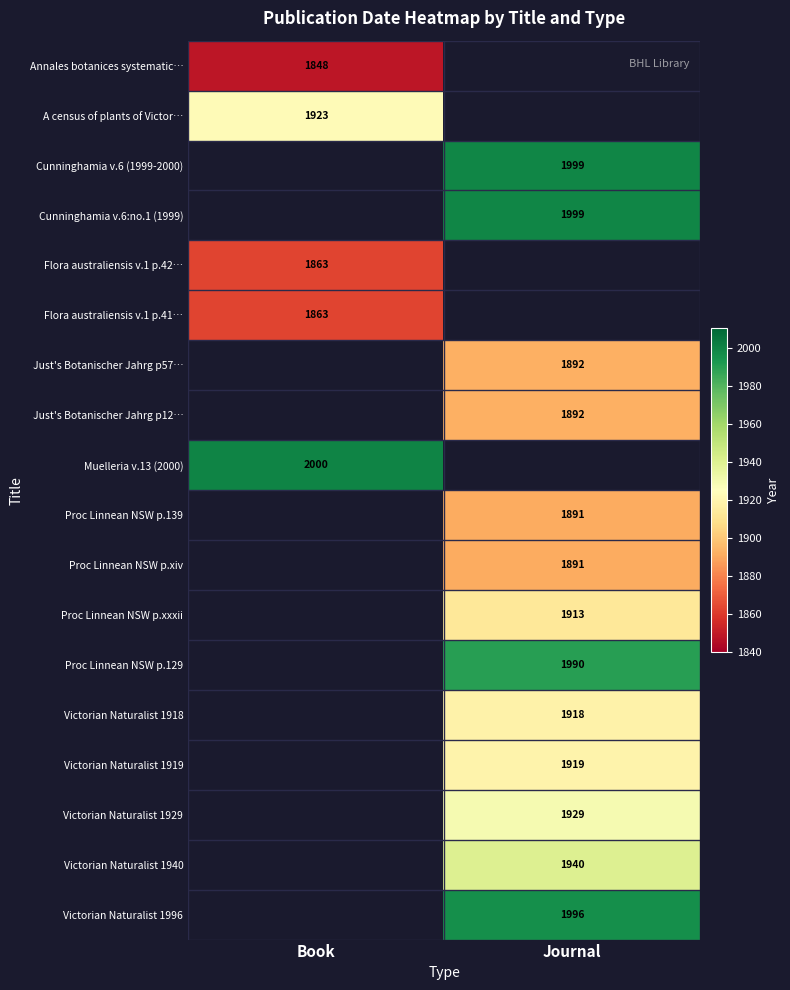

True or false: Victorian Naturalist 1940 has a value of 1940 at Journal.

True